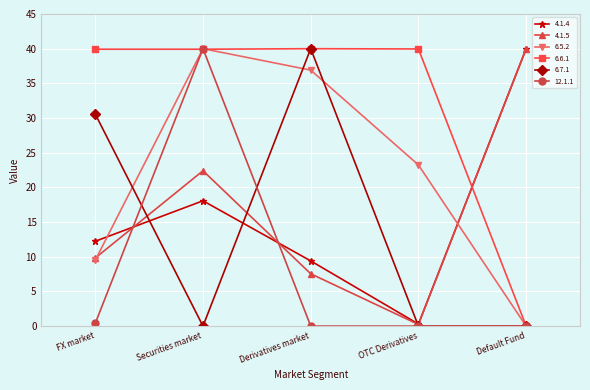

What is the difference between the highest and lowest values at Securities market?

40.0